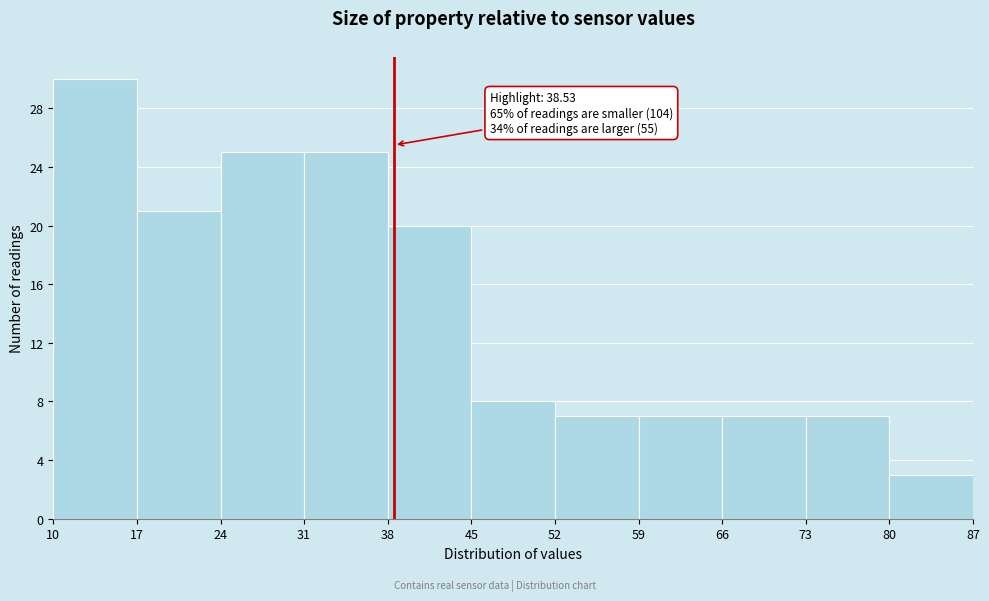

Over which range of the x-axis is the bar tallest?

10 to 17